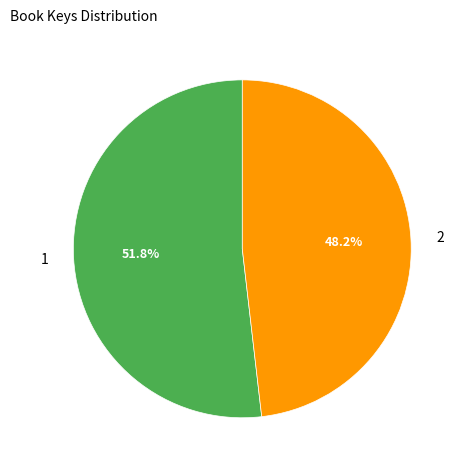

Between 1 and 2, which is larger?

1